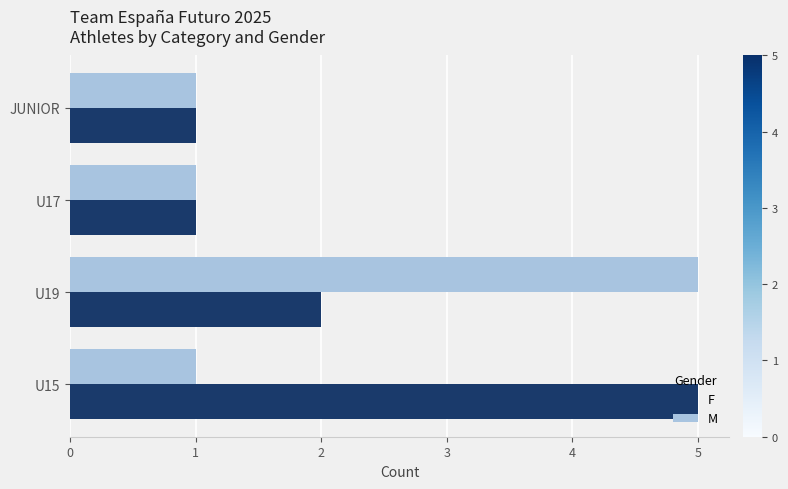

At which label is F closest to 3?

U19